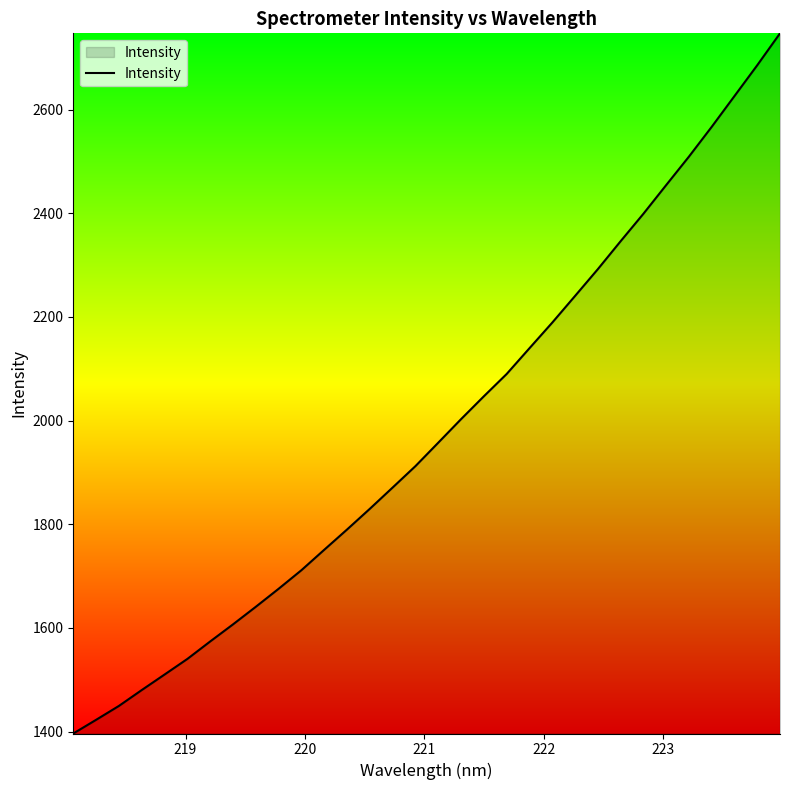

What is the difference between the maximum and minimum values?

1350.9